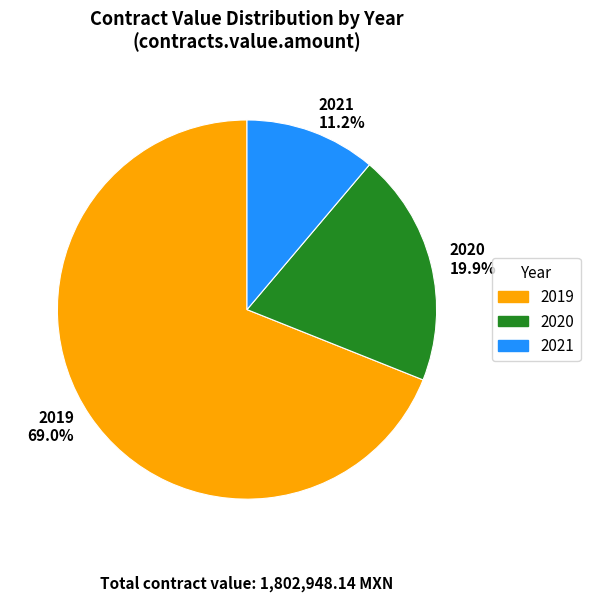

Does any single category account for the majority?

Yes